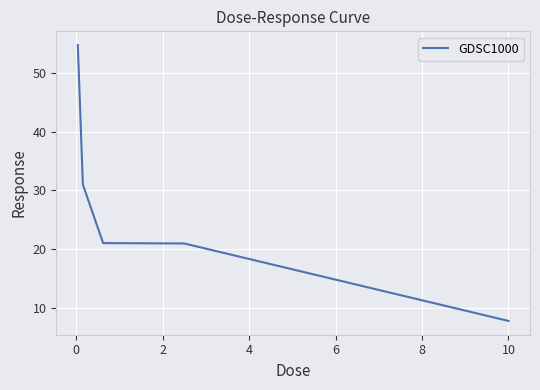

Count the number of data series in this chart.

1